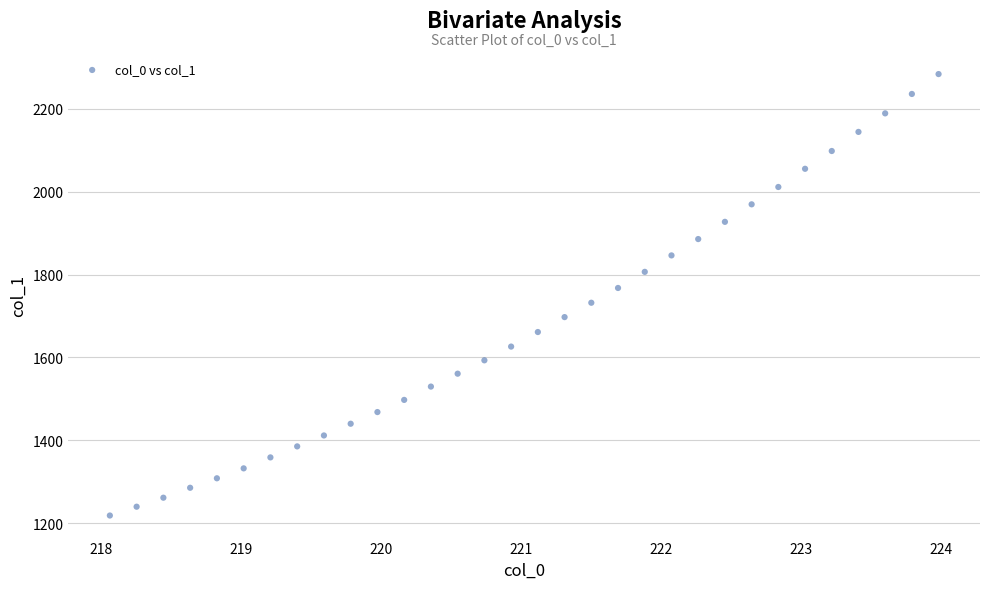

What is the range of Y values (max minus min)?

1064.5